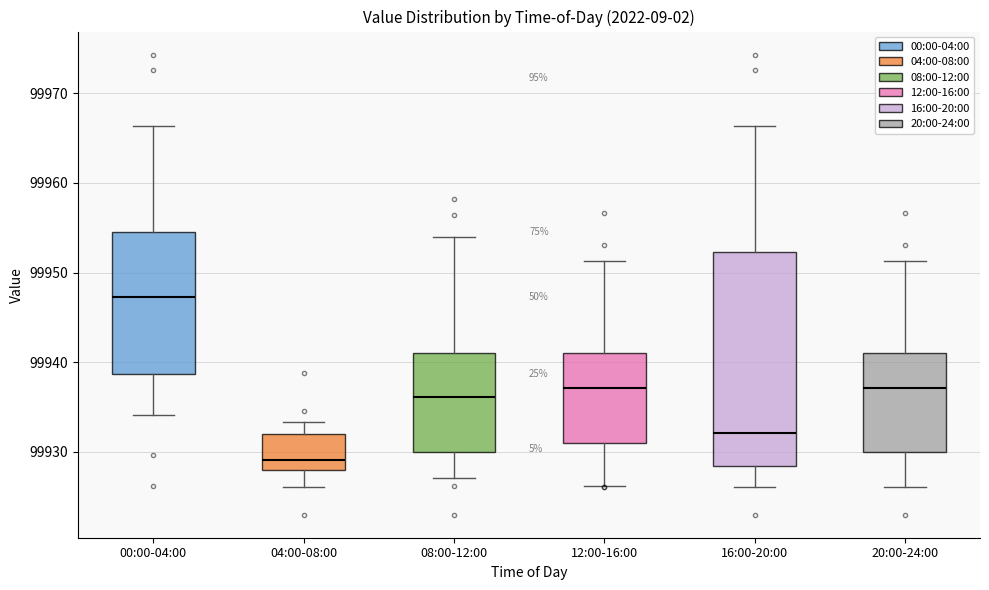

Reading left to right, read every box against the y-axis: the position of its median line, the range the box covers, and the ends of its whiskers. The values are not printed on the chart, so give them approximately, as read against the axis.

00:00-04:00: median 99947, box 99939 to 99955, whiskers 99934 to 99966
04:00-08:00: median 99929, box 99928 to 99932, whiskers 99926 to 99933
08:00-12:00: median 99936, box 99930 to 99941, whiskers 99927 to 99954
12:00-16:00: median 99937, box 99931 to 99941, whiskers 99926 to 99951
16:00-20:00: median 99932, box 99928 to 99952, whiskers 99926 to 99966
20:00-24:00: median 99937, box 99930 to 99941, whiskers 99926 to 99951